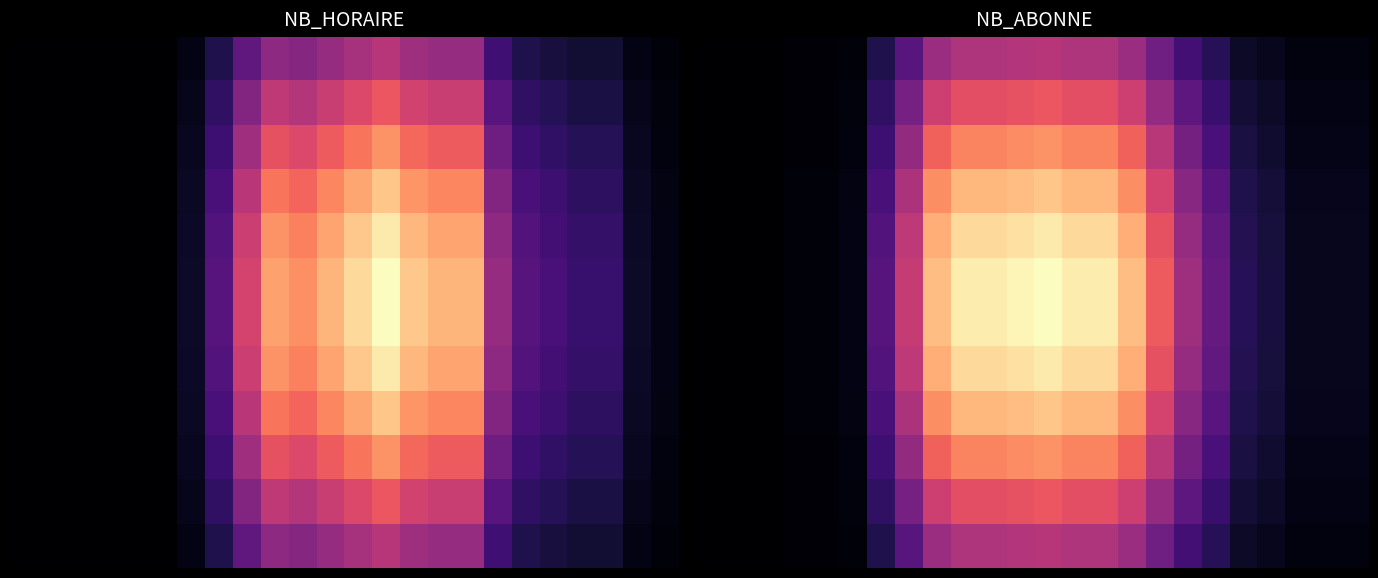

What is the average value of the 4 series?

21.3